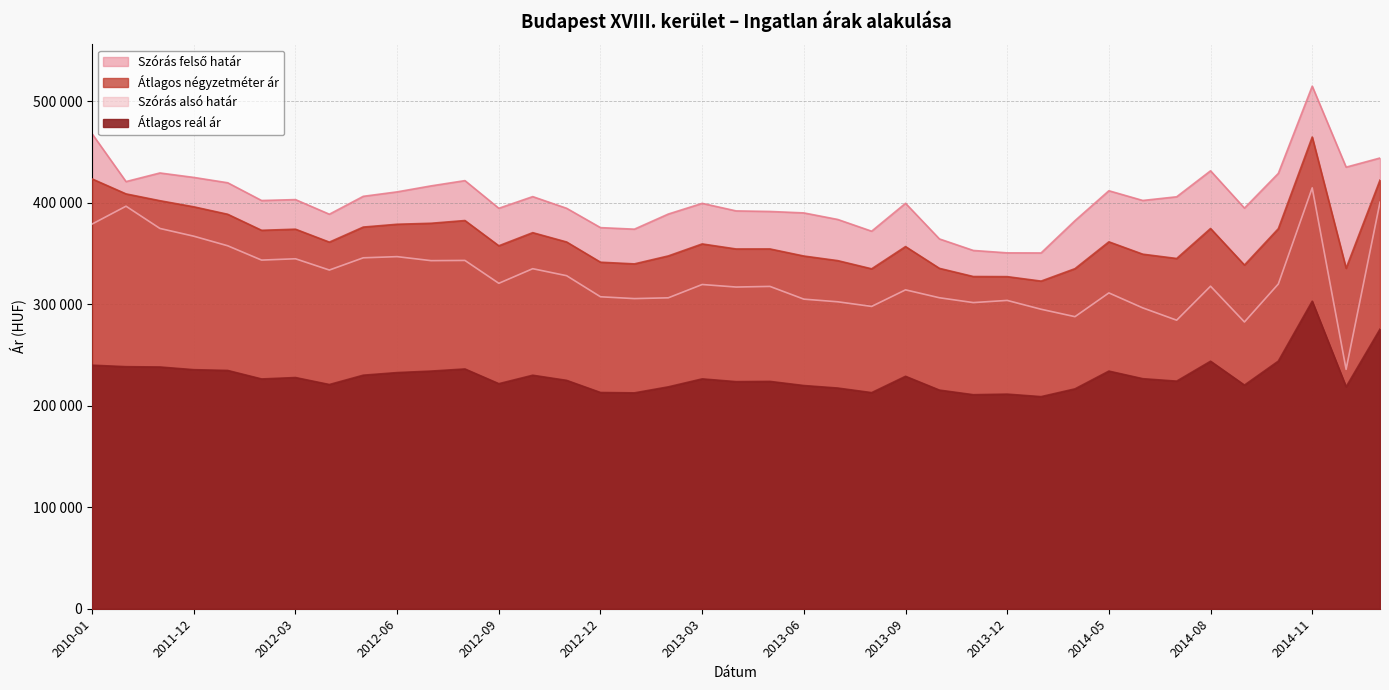

In Átlagos négyzetméter ár, how many points are higher than both neighbors (excluding endpoints)?

9